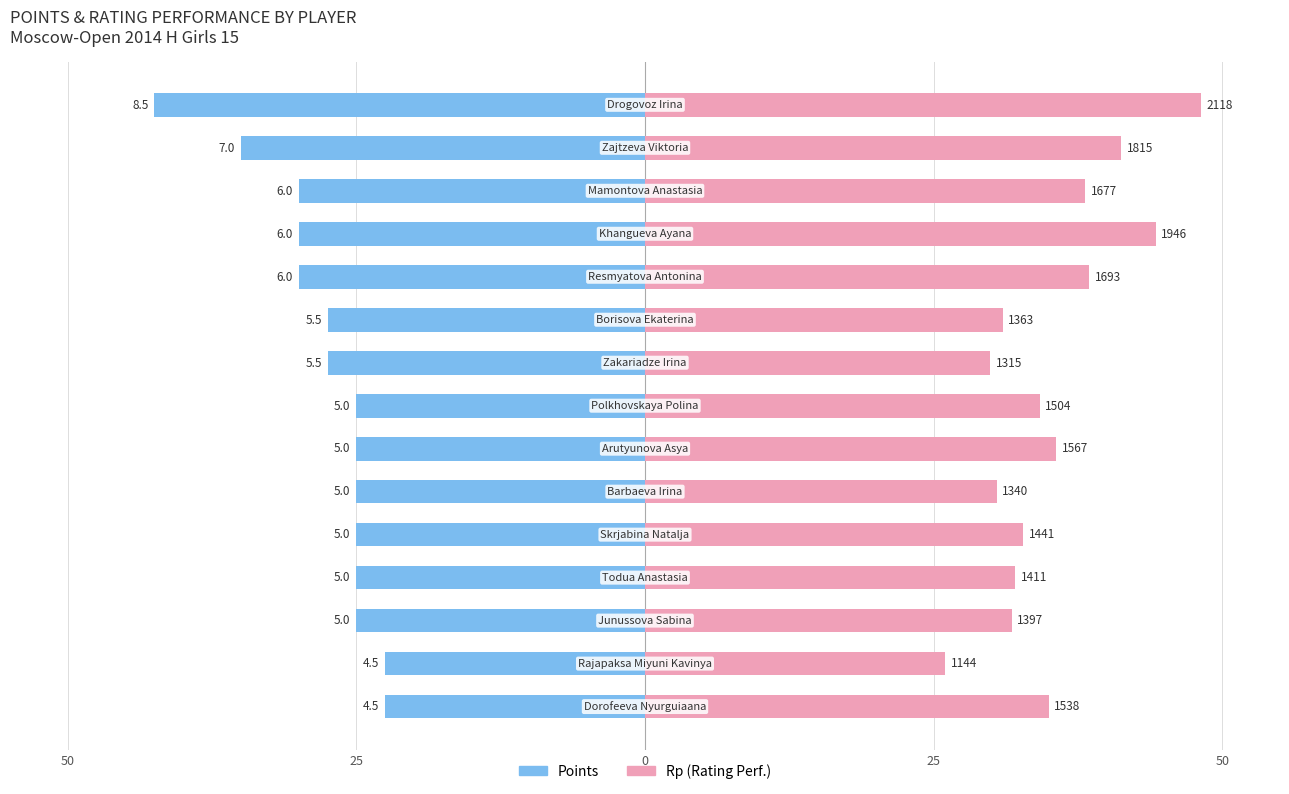

Where does the Points series first go above -25?

13